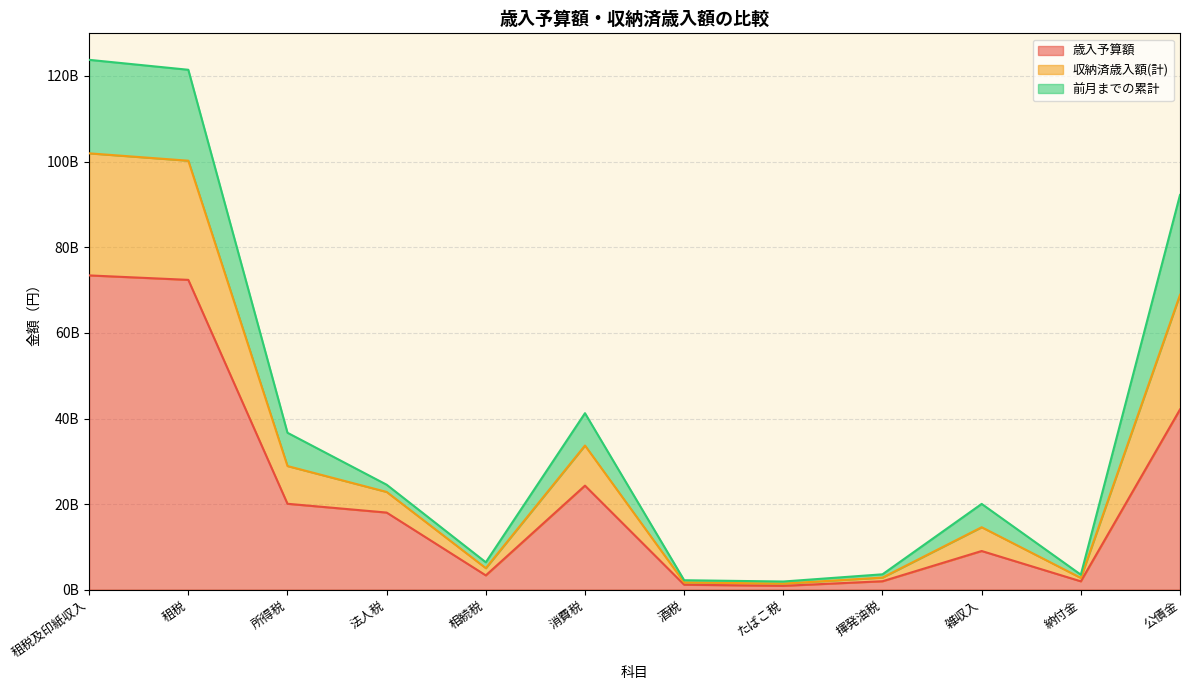

At which category is the sum across all series the highest?

租税及印紙収入